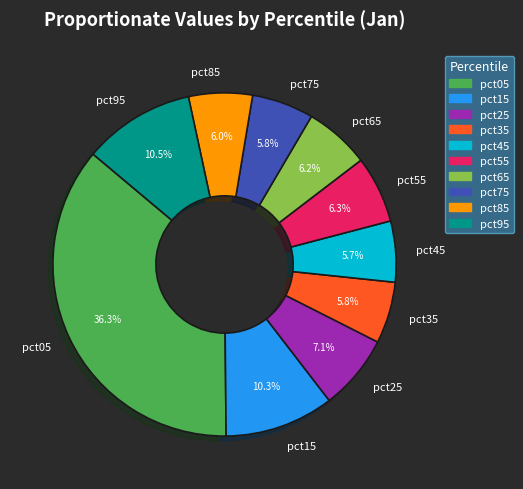

Combined, do pct15 and pct55 account for over 50%?

No